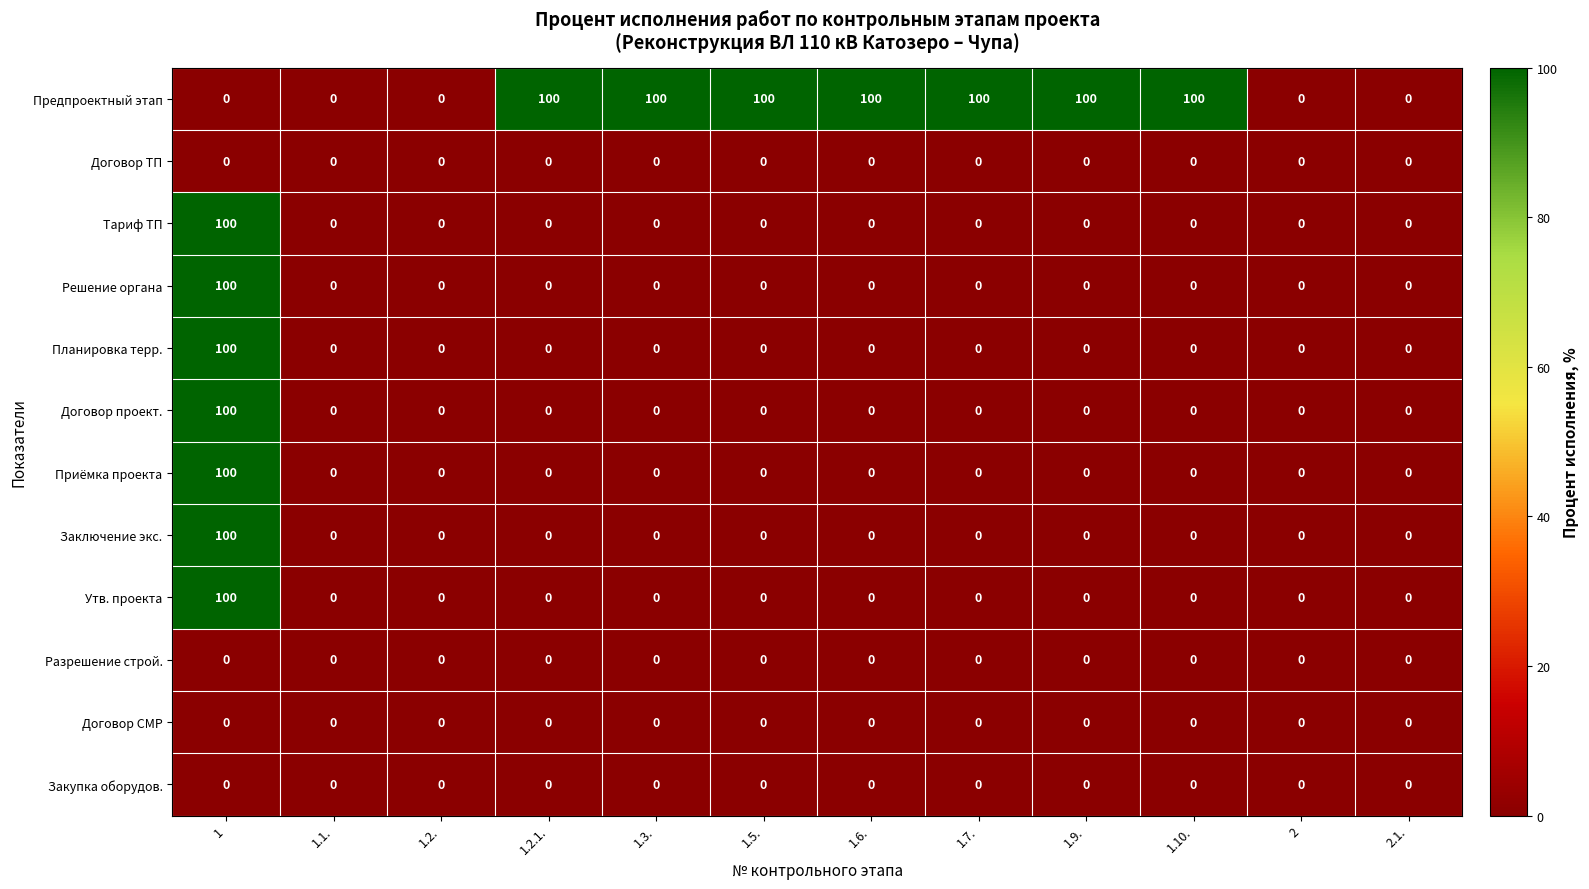

How many data points does each series have?

12